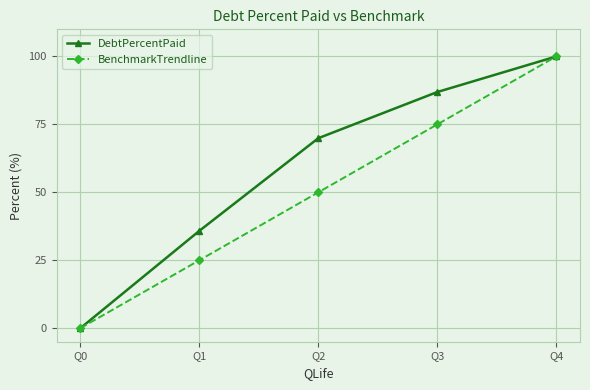

At which category is the sum across all series the highest?

Q4